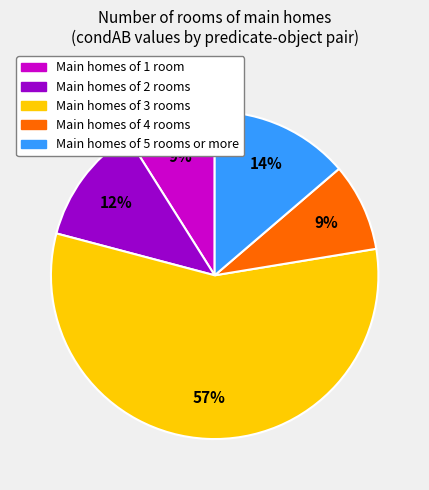

To the nearest percent, what is the difference between the largest and smallest slice percentages?

48%